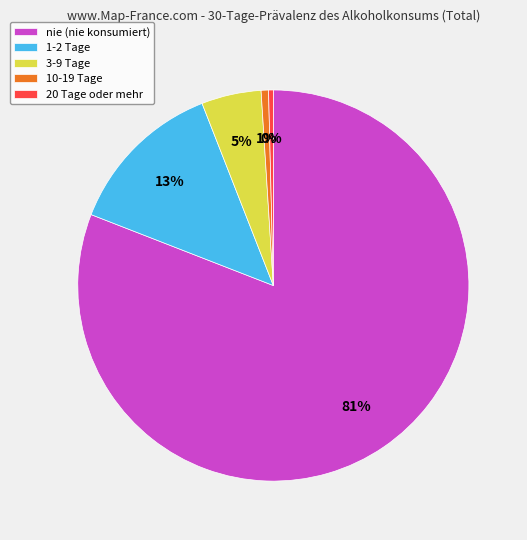

Which has a higher value, nie (nie konsumiert) or 1-2 Tage?

nie (nie konsumiert)